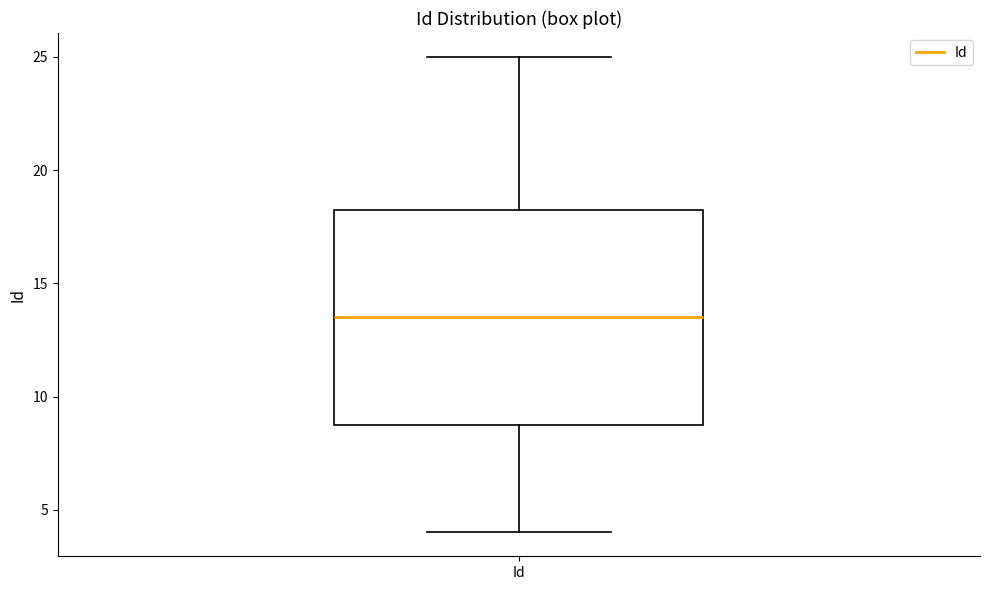

Read this box plot against the y-axis: the position of the median line, the range covered by the box, and the ends of both whiskers. The values are not printed on the chart, so give them approximately, as read against the axis.

median 13.5, box 9.0 to 18.5, whiskers 4.0 to 25.0